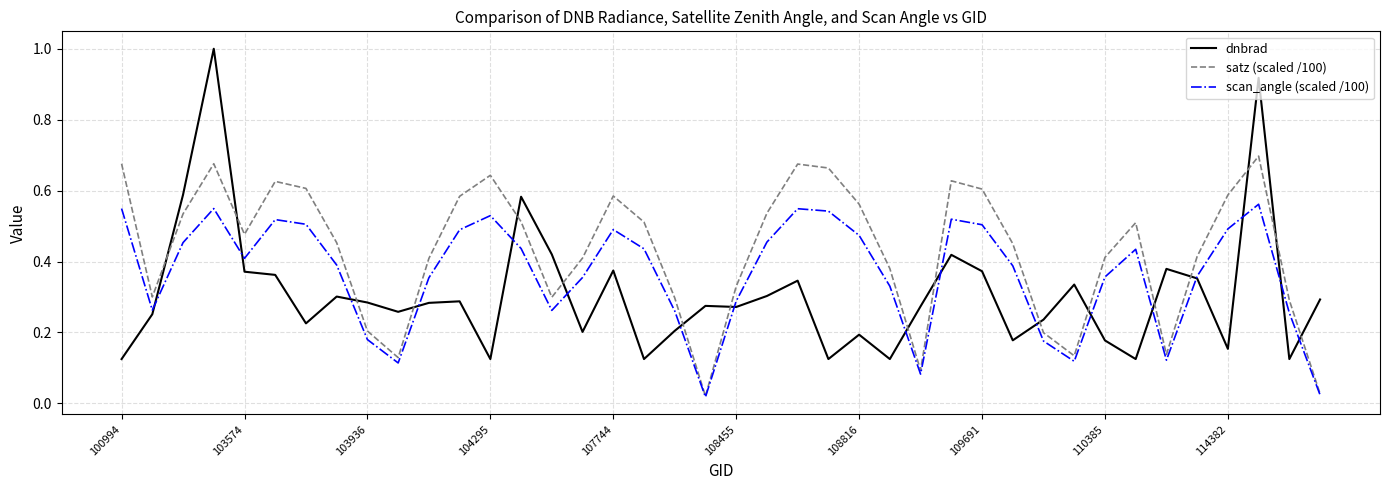

What is the maximum value shown in the chart?

1.0